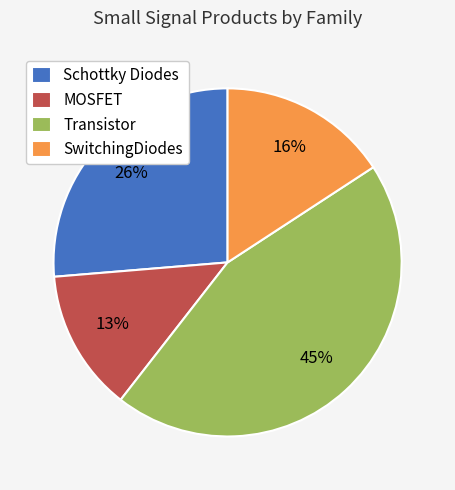

What percentage is the Schottky Diodes slice, to the nearest percent?

26%